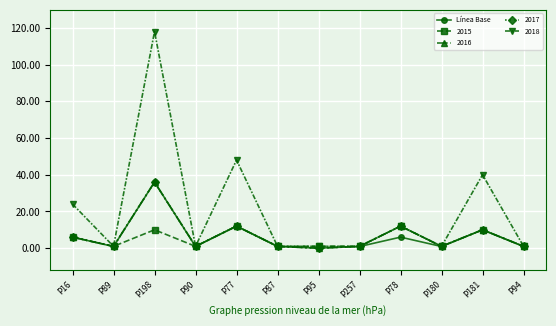

Does the chart have visible grid lines?

Yes